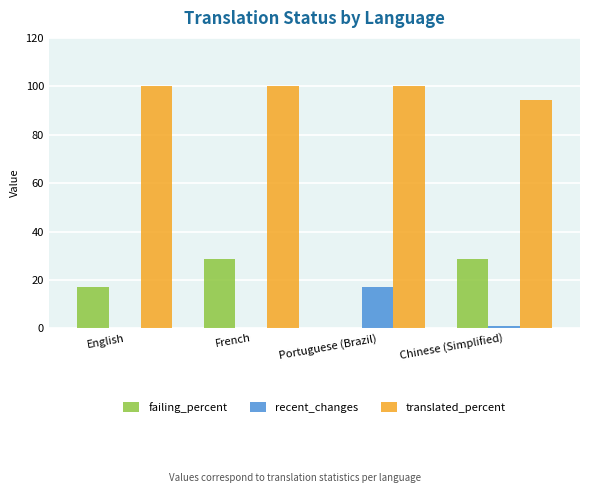

Read the translated_percent value at English.

100.0